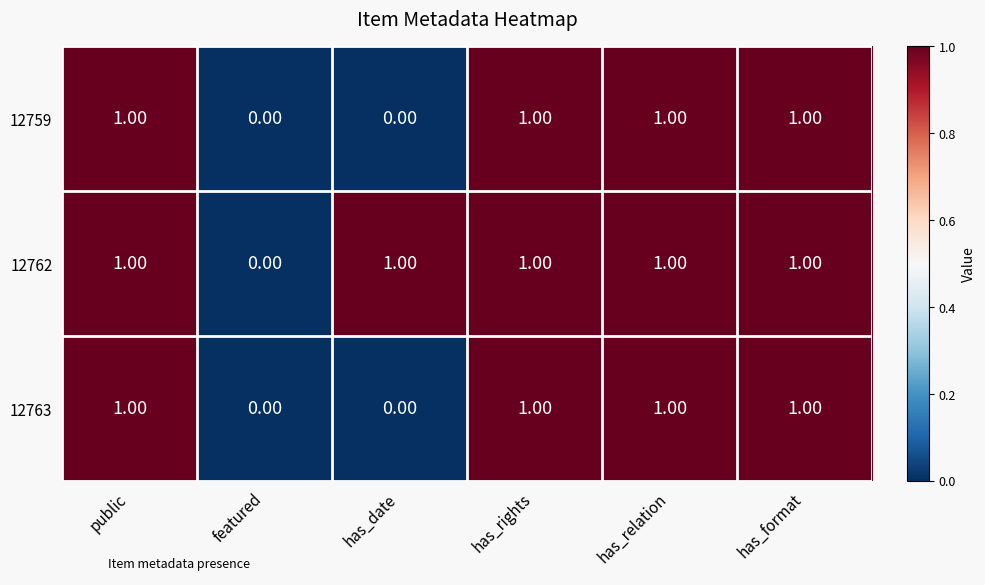

What is the sum of all 12763 values?

4